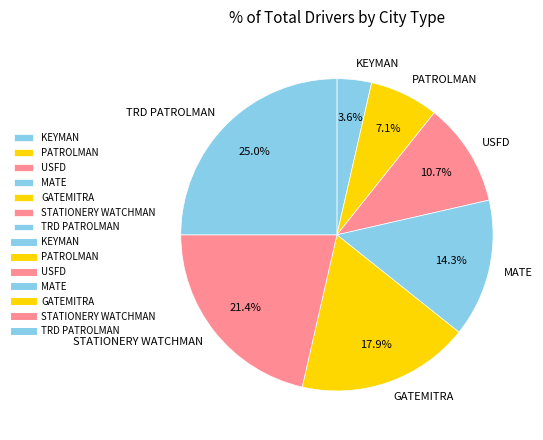

What is the smallest slice in the pie chart?

KEYMAN